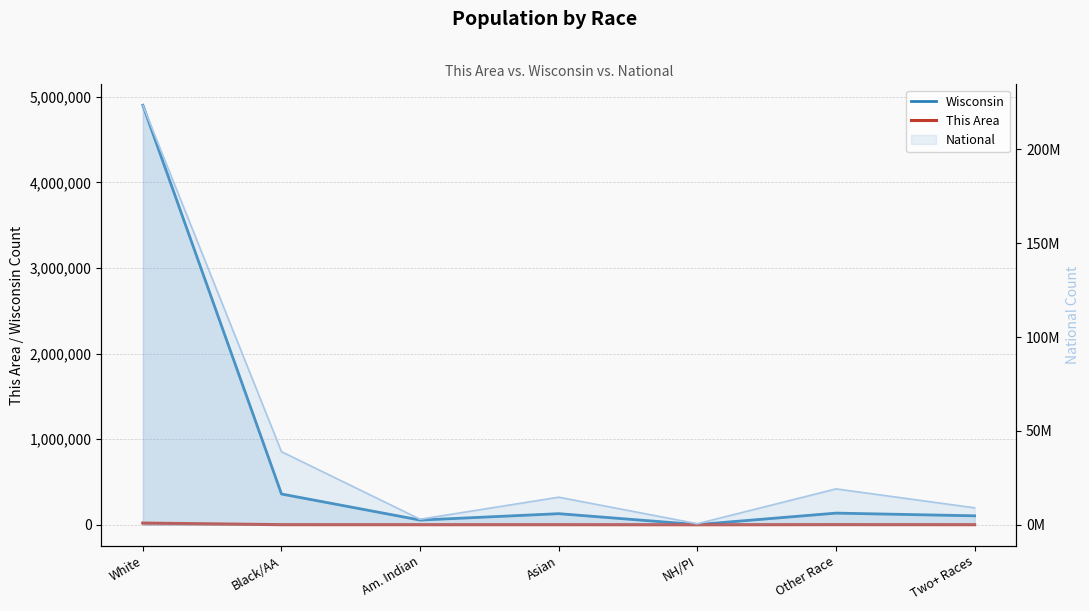

Between Am. Indian and NH/PI, which is larger?

Am. Indian